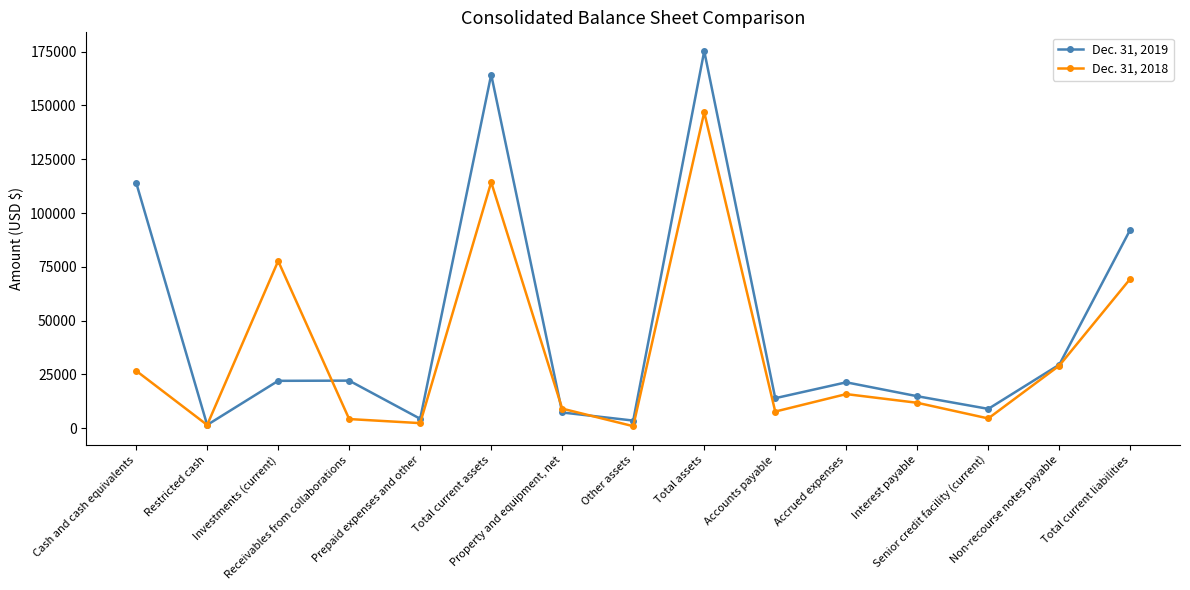

Rank the categories by Dec. 31, 2018 value from highest to lowest.

Total assets, Total current assets, Investments (current), Total current liabilities, Non-recourse notes payable, Cash and cash equivalents, Accrued expenses, Interest payable, Property and equipment, net, Accounts payable, Senior credit facility (current), Receivables from collaborations, Prepaid expenses and other, Restricted cash, Other assets